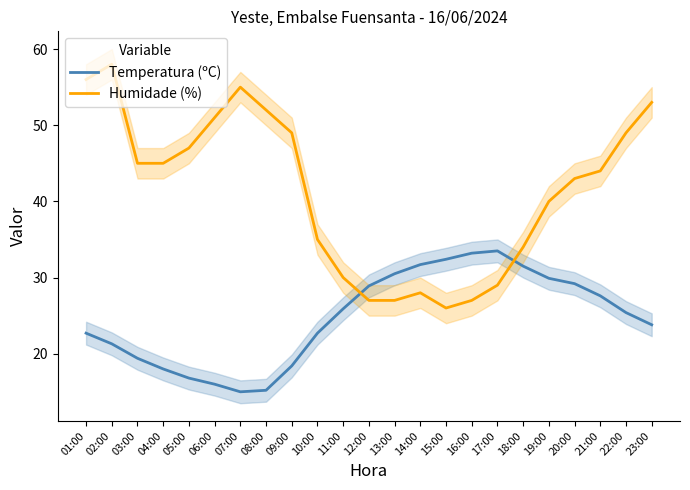

How many values in the Humidade (%) series are below 44?

11